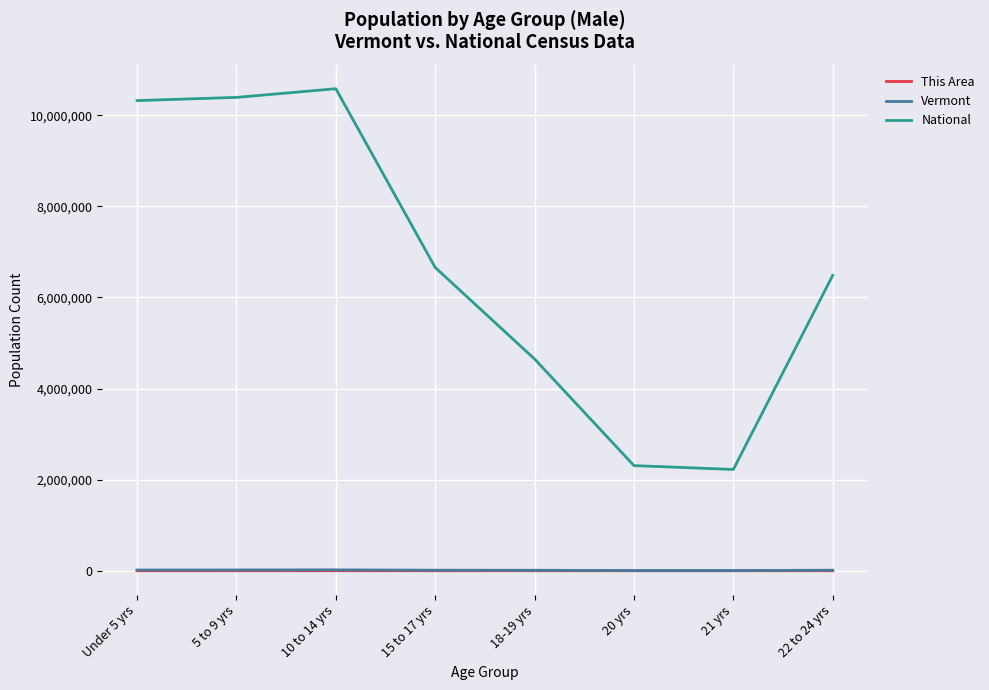

What is the minimum value shown in the chart?

5